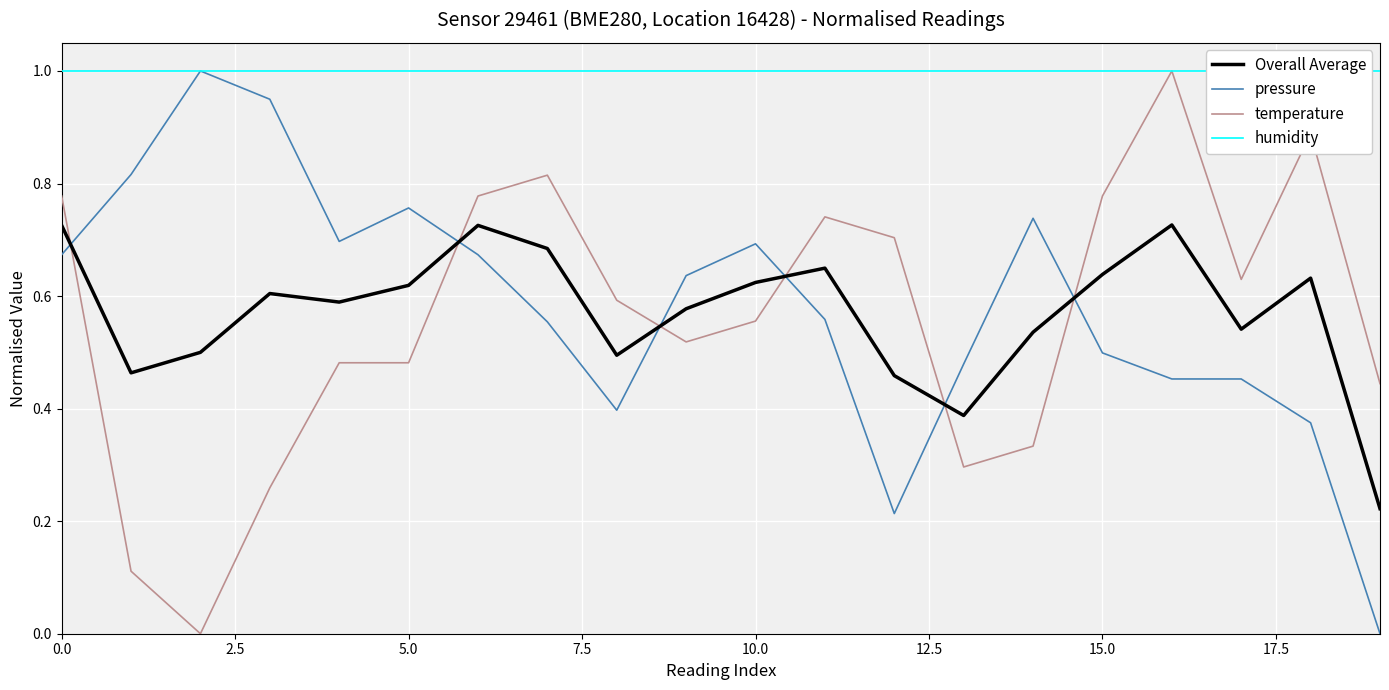

What is the value of the pressure point at the 3rd from the left?

1.0